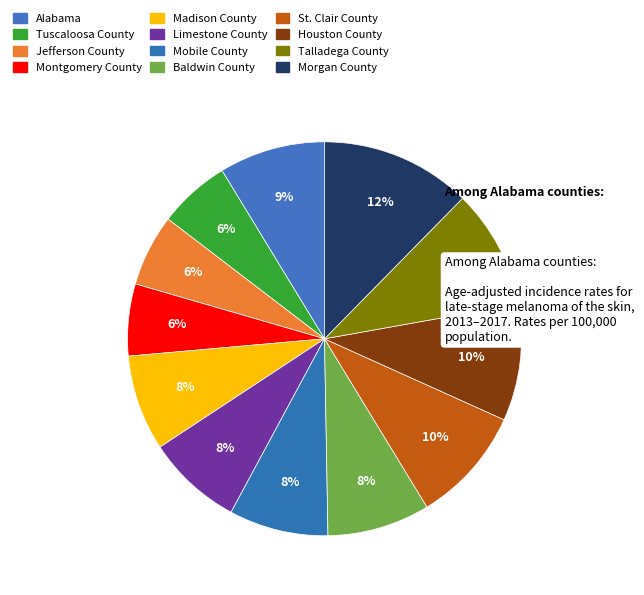

Which slice is the largest?

Morgan County